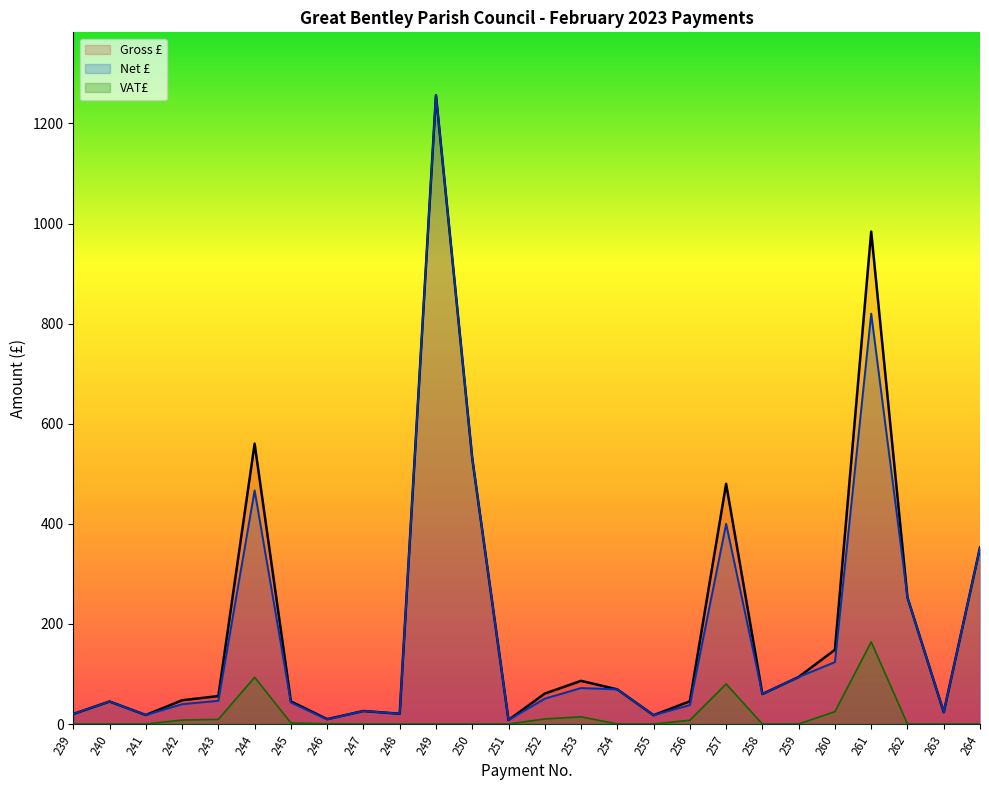

Where is the first local minimum for Net £?

241